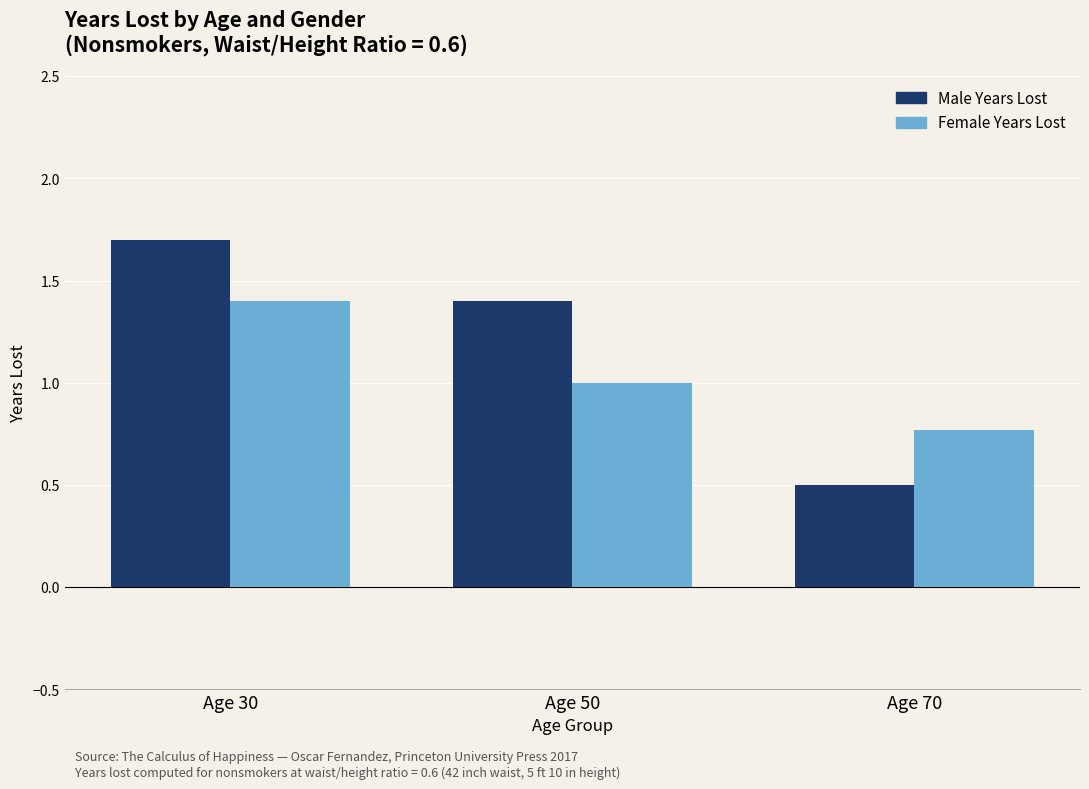

The value of Female Years Lost at Age 50 is 1.6. True or false?

False